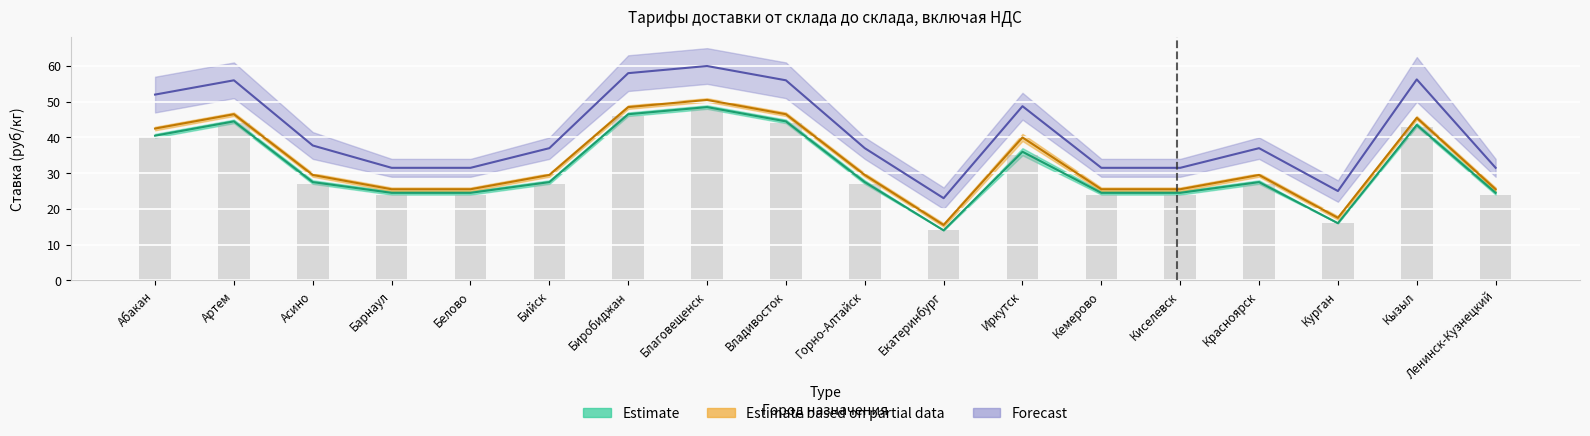

Are the bars horizontal?

No